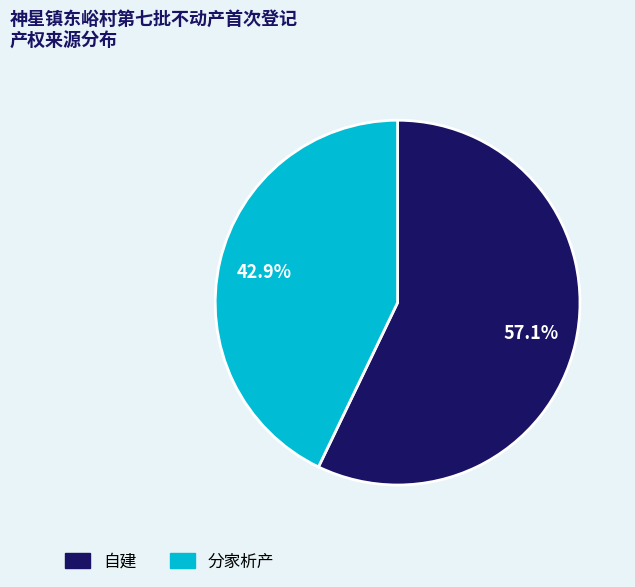

Count the number of slices in the pie.

2